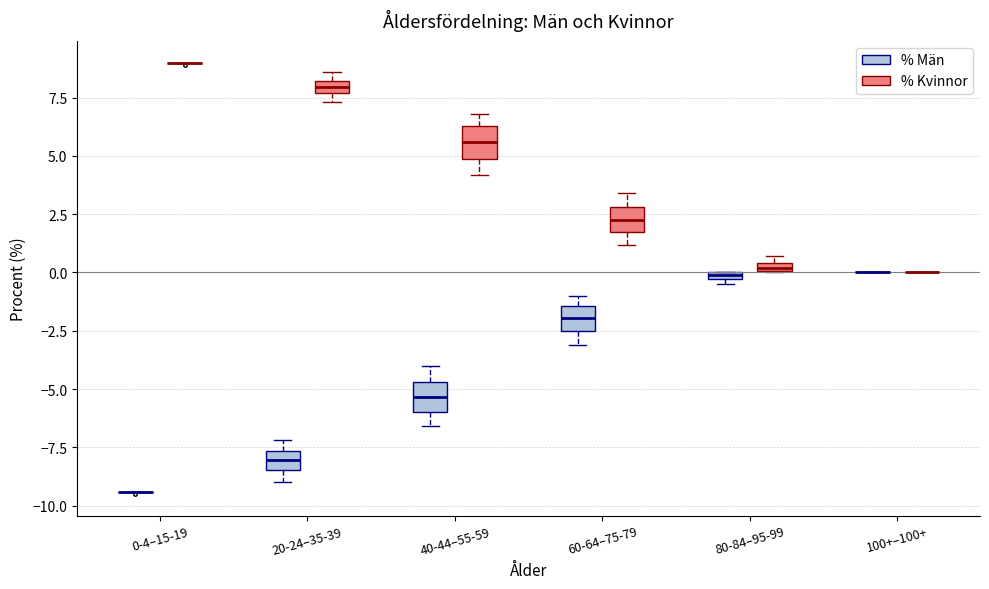

Where does the lower whisker of the box for 20-24–35-39 (% Män) end on the y-axis? The values are not printed on the chart, so give them approximately, as read against the axis.

-9.0